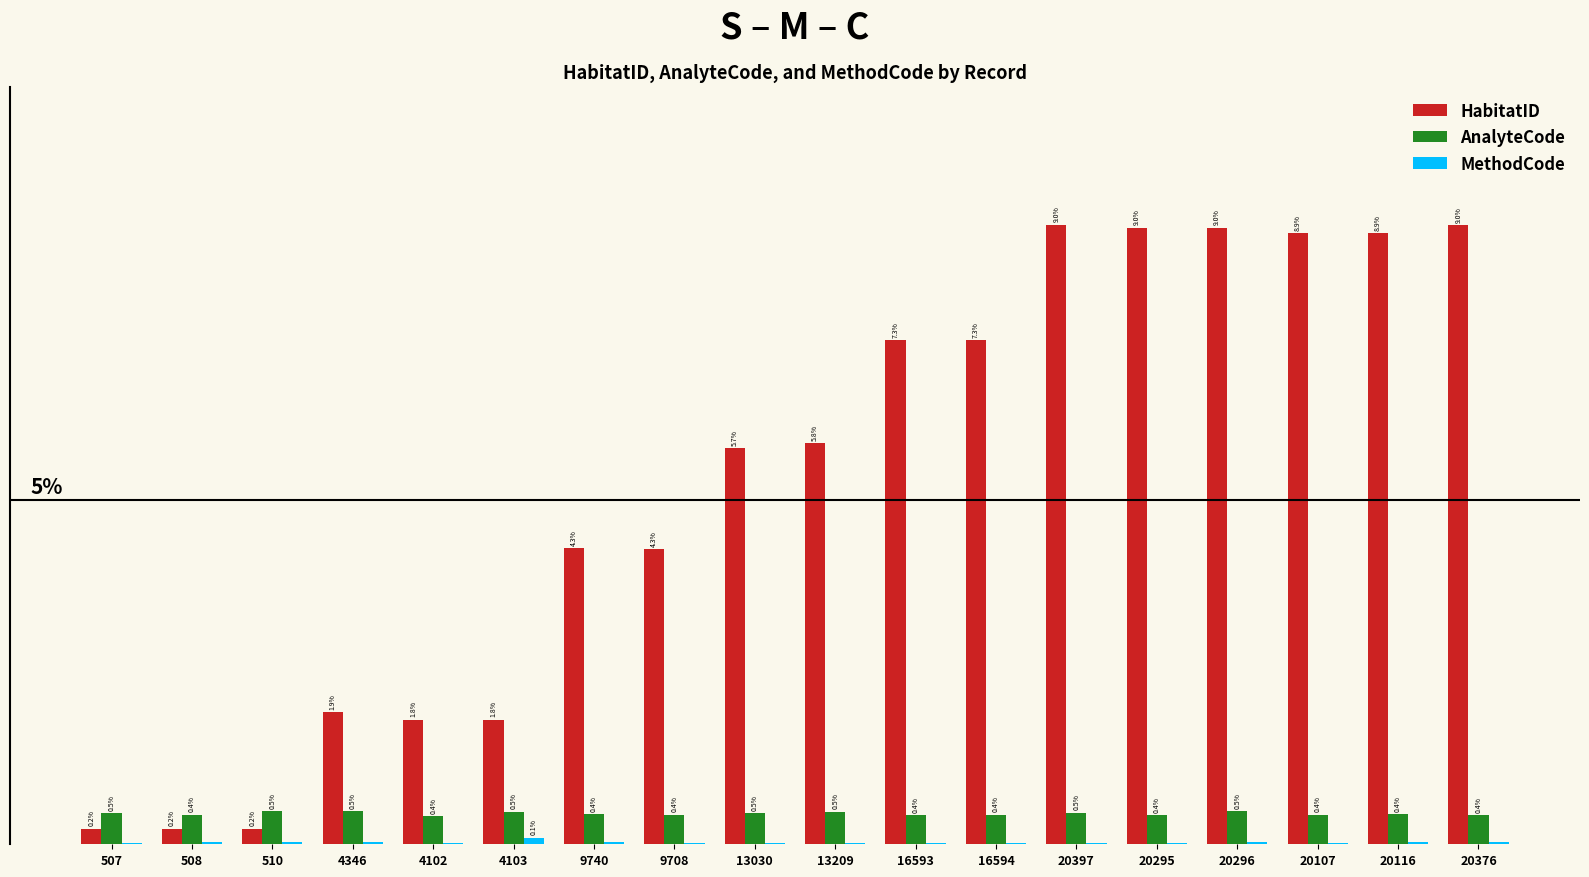

Between 507 and 20295, which series saw the biggest shift?

HabitatID